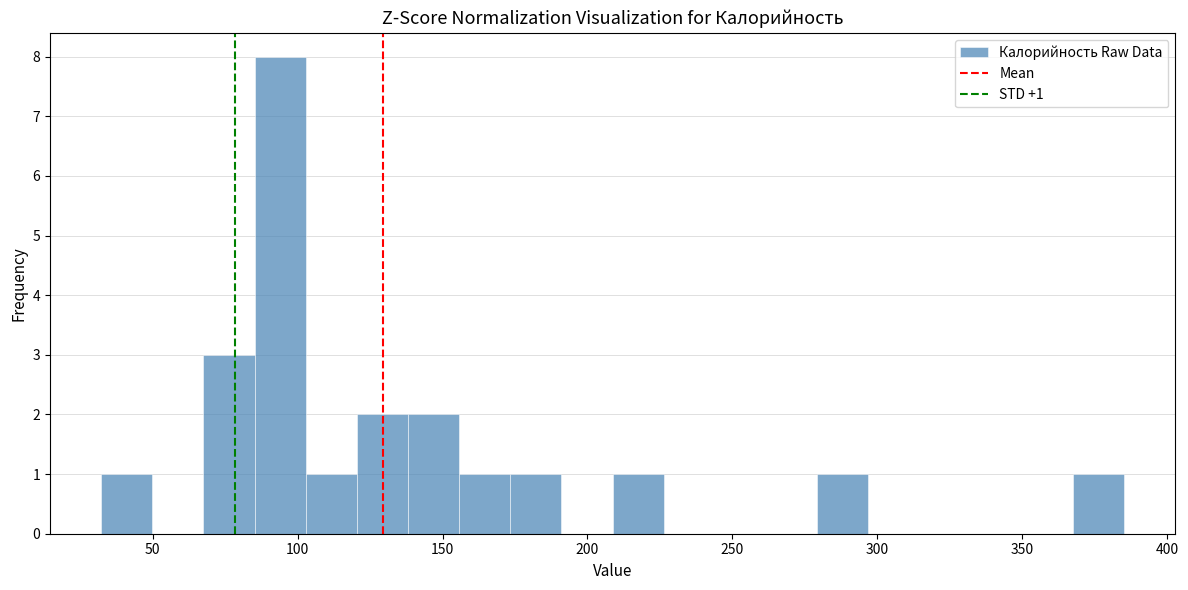

Around what value on the x-axis is the tallest bar? Give the approximate position of its centre, as read against the axis.

95